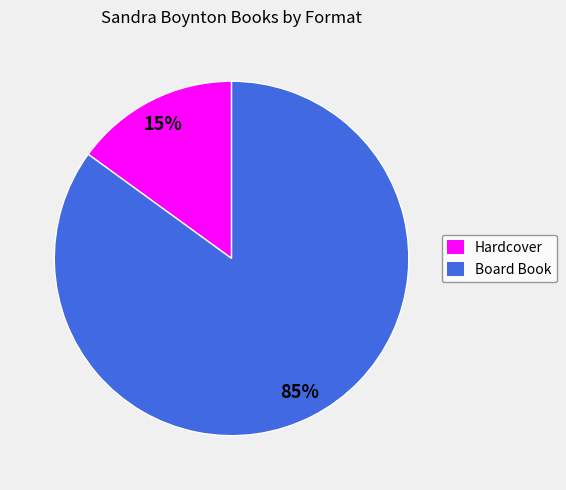

Does Board Book account for over 50% of the chart?

Yes